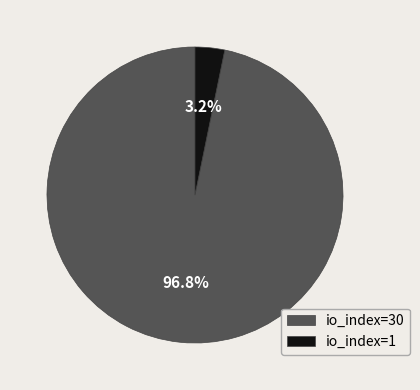

Rank the categories by value from highest to lowest.

io_index=30, io_index=1